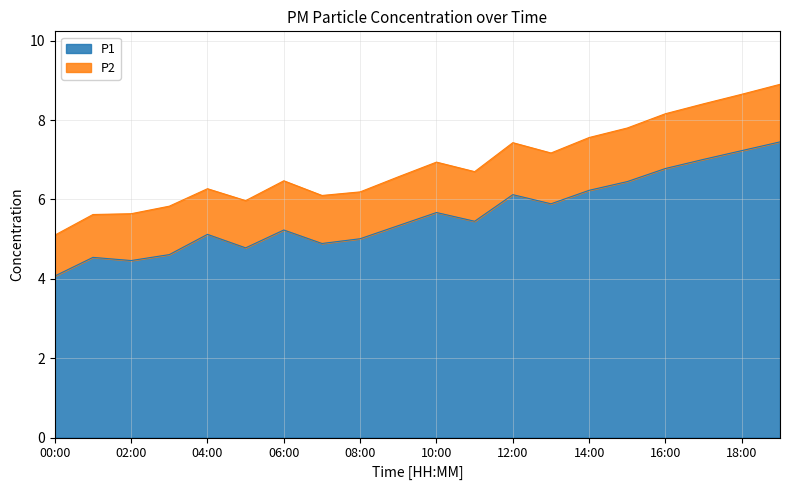

Does the chart have visible grid lines?

Yes